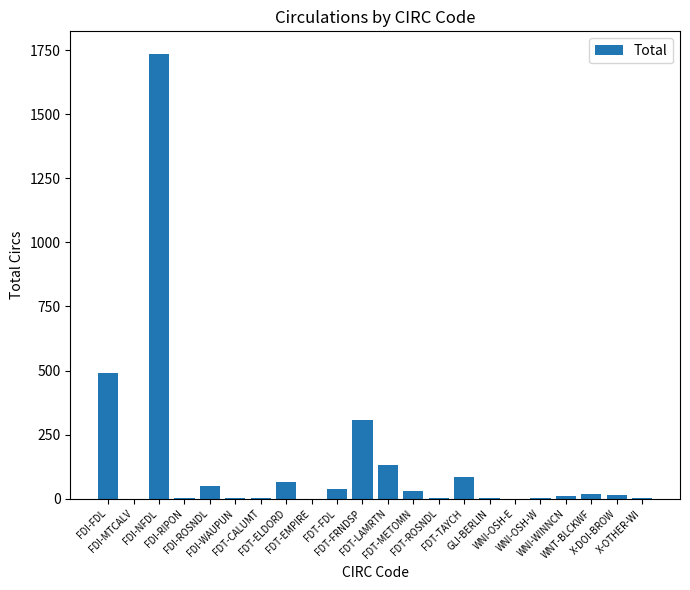

How many series are shown in this chart?

1